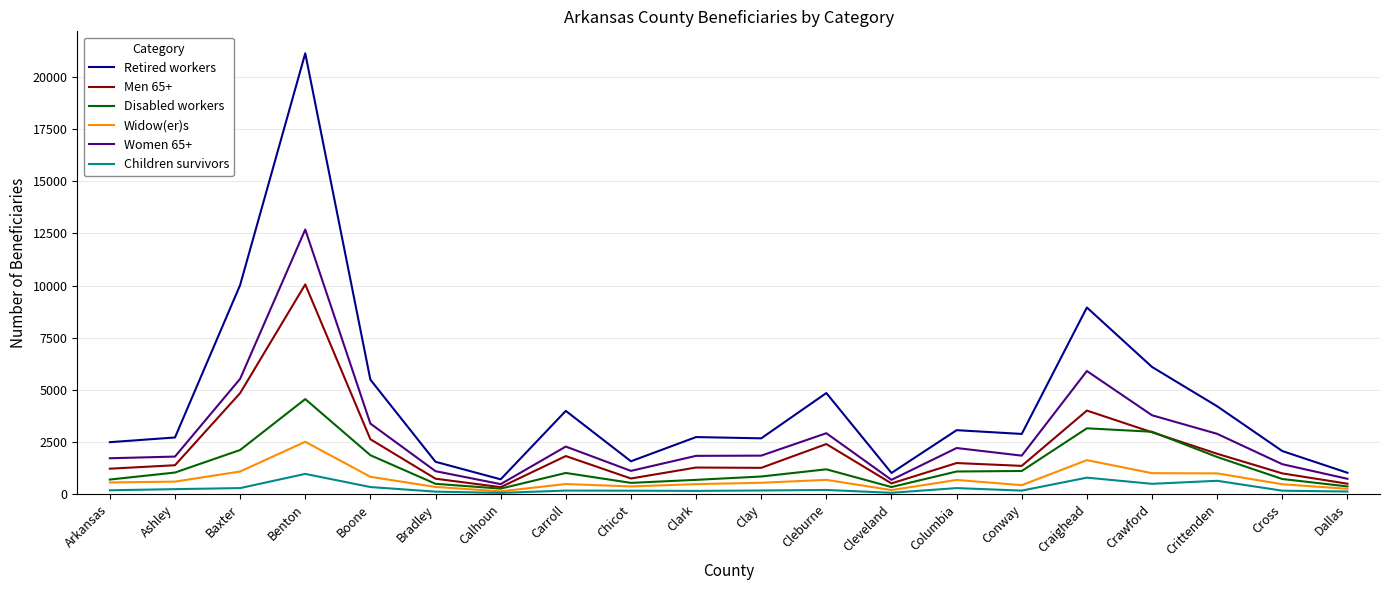

Where is the first local minimum for Retired workers?

Calhoun